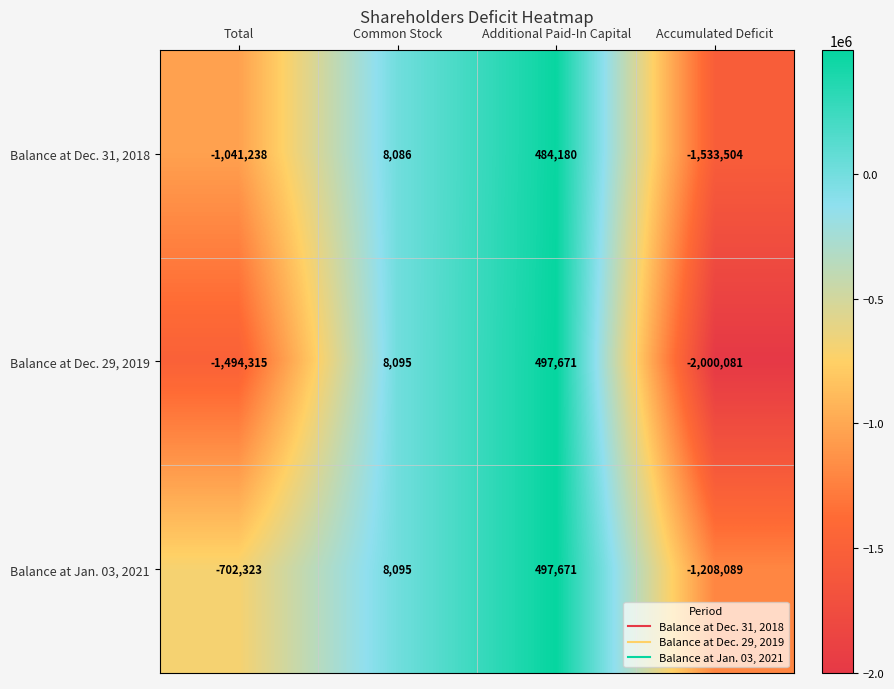

Reading right to left, list all the values displayed in this chart.

Balance at Dec. 31, 2018: Accumulated Deficit=-1533504	Additional Paid-In Capital=484180	Common Stock=8086	Total=-1041238
Balance at Dec. 29, 2019: Accumulated Deficit=-2000081	Additional Paid-In Capital=497671	Common Stock=8095	Total=-1494315
Balance at Jan. 03, 2021: Accumulated Deficit=-1208089	Additional Paid-In Capital=497671	Common Stock=8095	Total=-702323